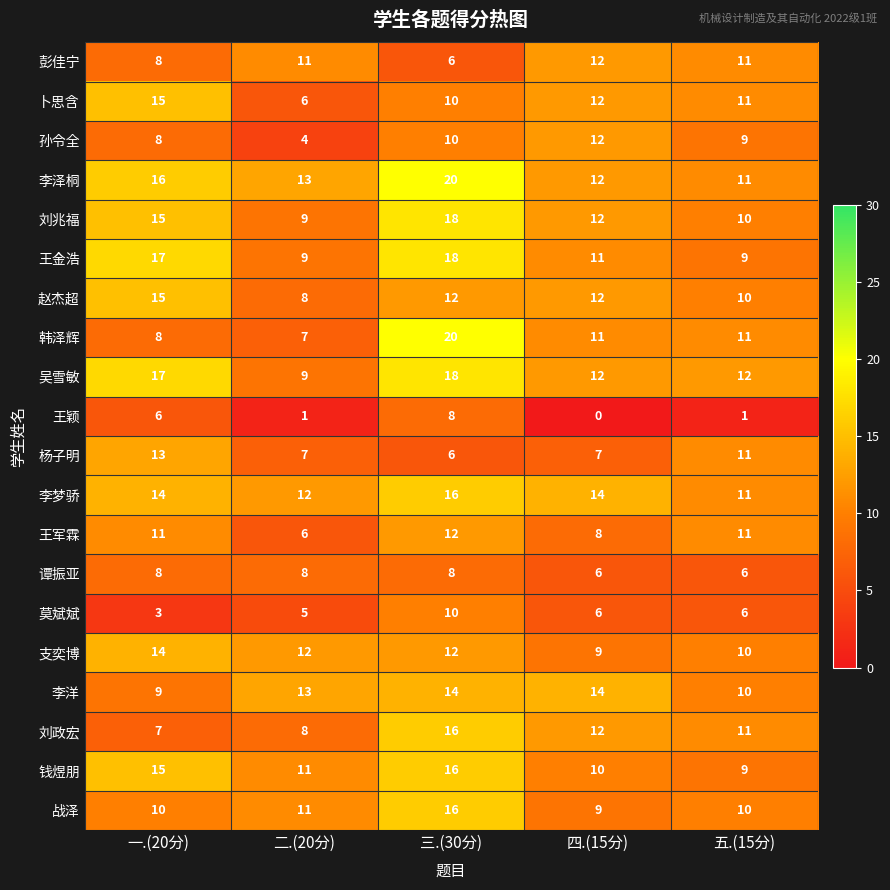

What is the difference between the highest and lowest values at 一.(20分)?

14